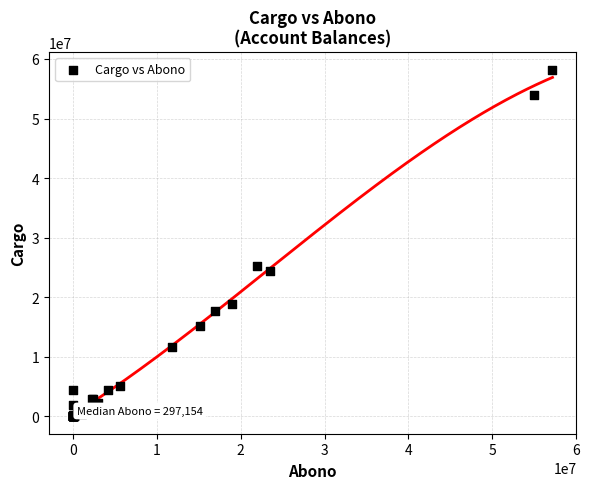

What Y value in the scatter plot is closest to 29115761?

25212840.6